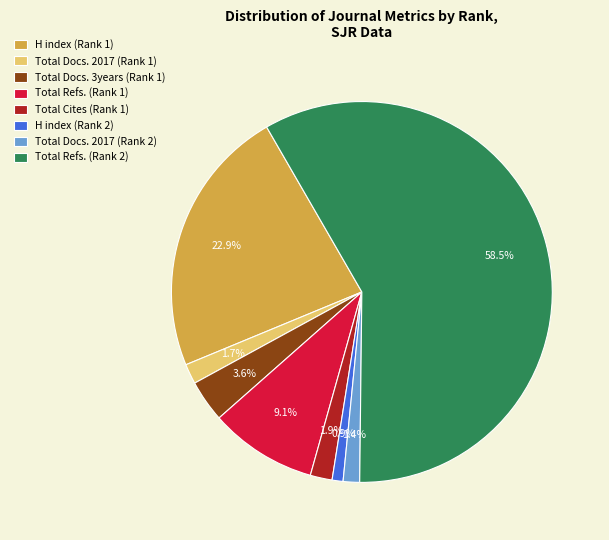

Count the number of slices in the pie.

8